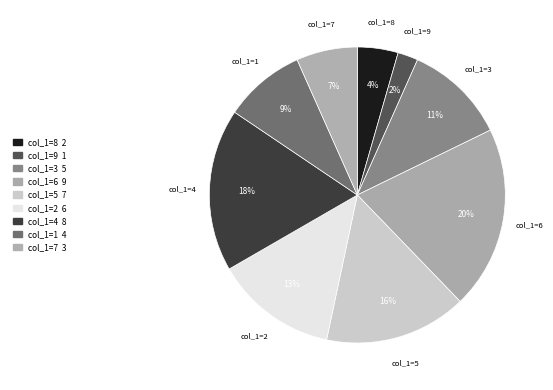

Count the number of slices in the pie.

9